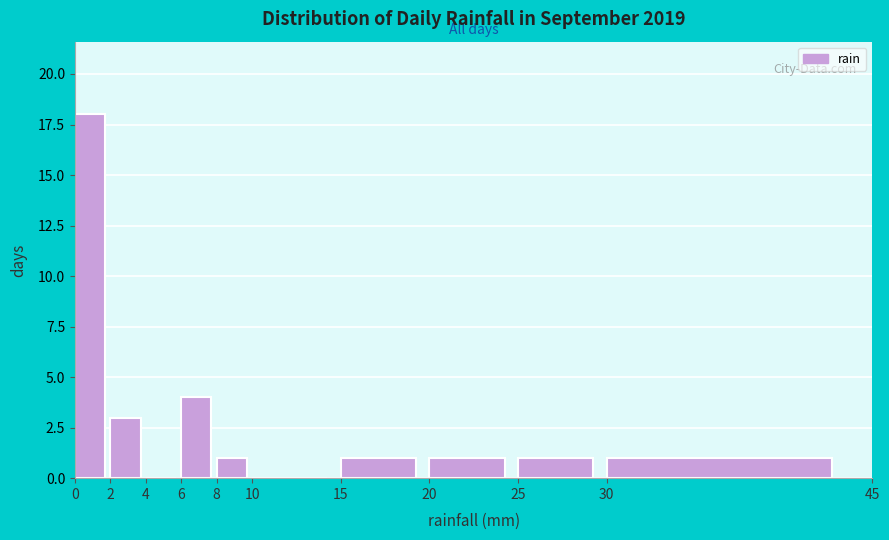

Reading left to right, transcribe this chart: for each bar, give the range it covers on the x-axis and its height. The values are not printed on the chart, so give them approximately, as read against the axis.

0 to 2: 18
2 to 4: 3
4 to 6: 0
6 to 8: 4
8 to 10: 1
10 to 15: 0
15 to 20: 1
20 to 25: 1
25 to 30: 1
30 to 45: 1